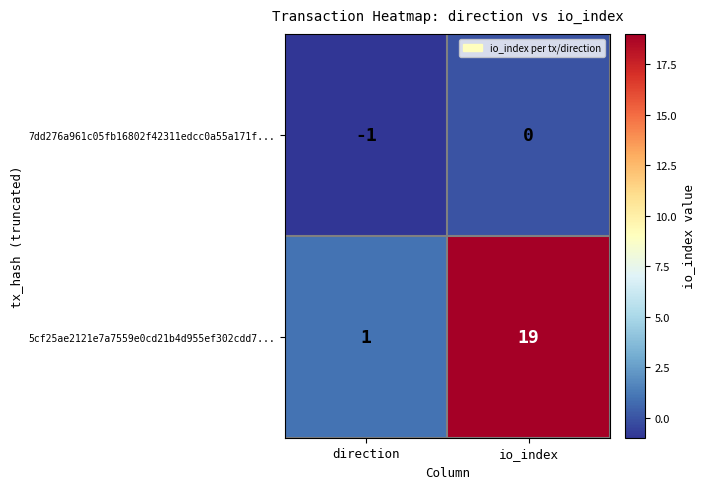

Which series has the largest total across all categories?

5cf25ae2121e7a7559e0cd21b4d955ef302cdd7...